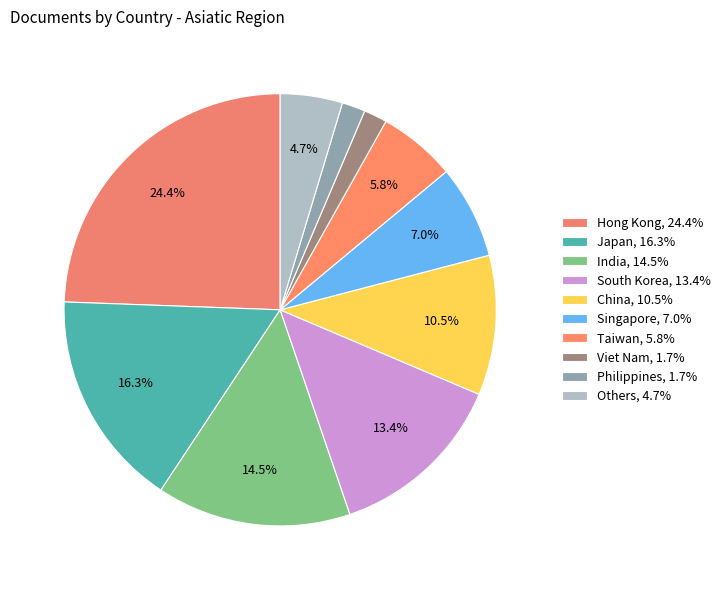

Count the number of slices in the pie.

10